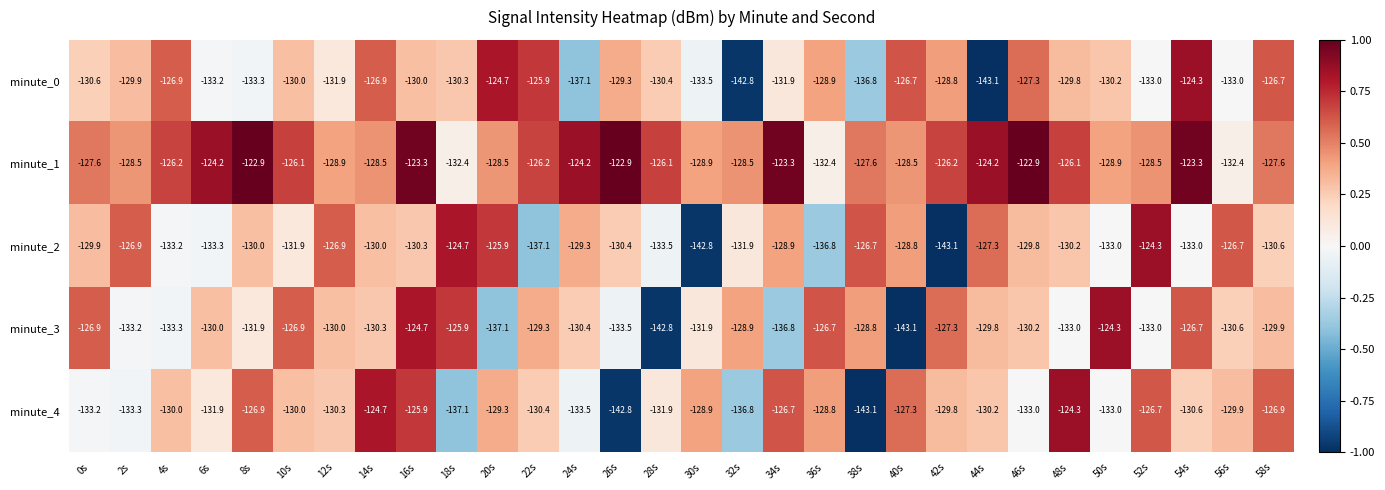

Which series changed the most between 8s and 20s?

minute_0